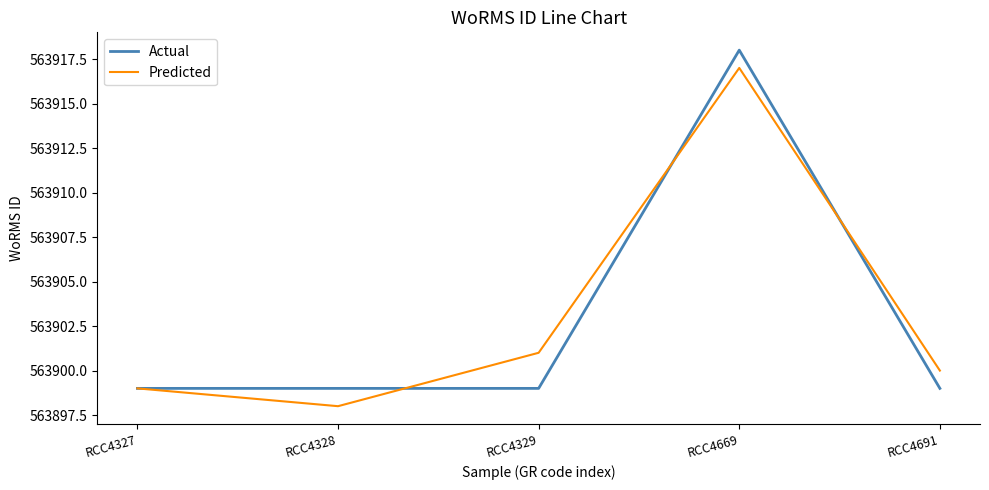

Which label corresponds to the largest value in the chart?

RCC4669